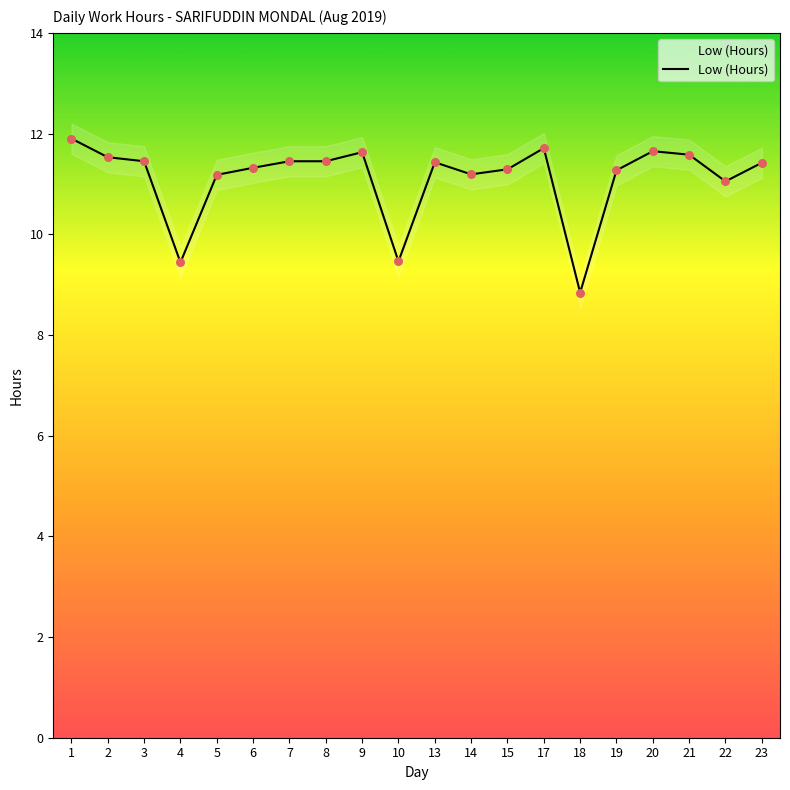

What is the ratio of the value at 2 to the value at 4?

1.2